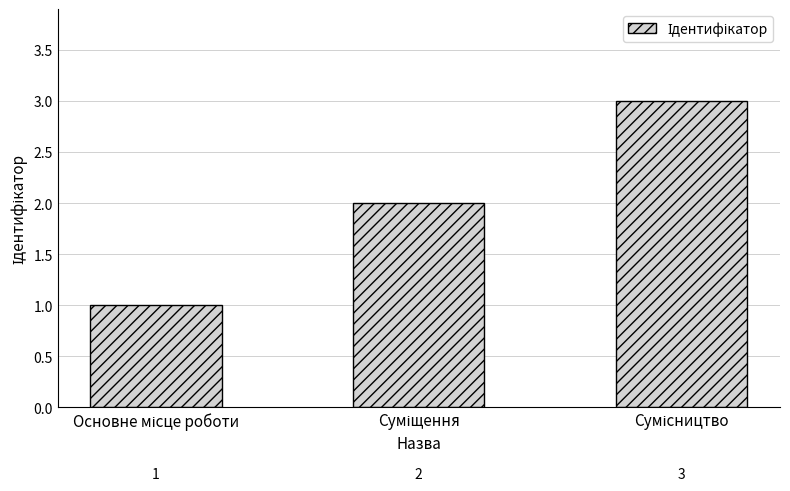

How many values are below 2?

1